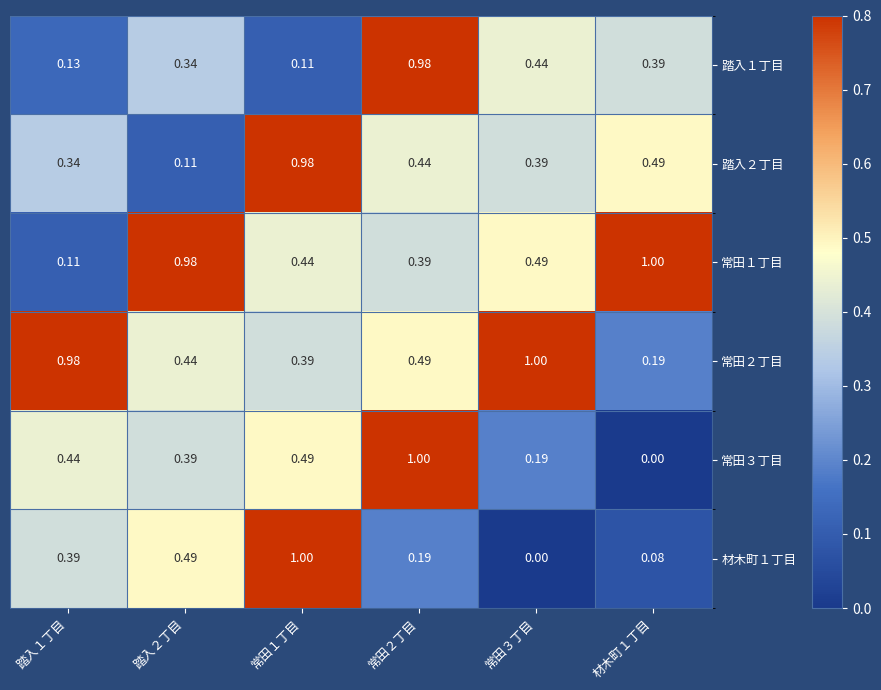

At 材木町１丁目, list the series in order from largest to smallest.

常田１丁目, 踏入２丁目, 踏入１丁目, 常田２丁目, 材木町１丁目, 常田３丁目